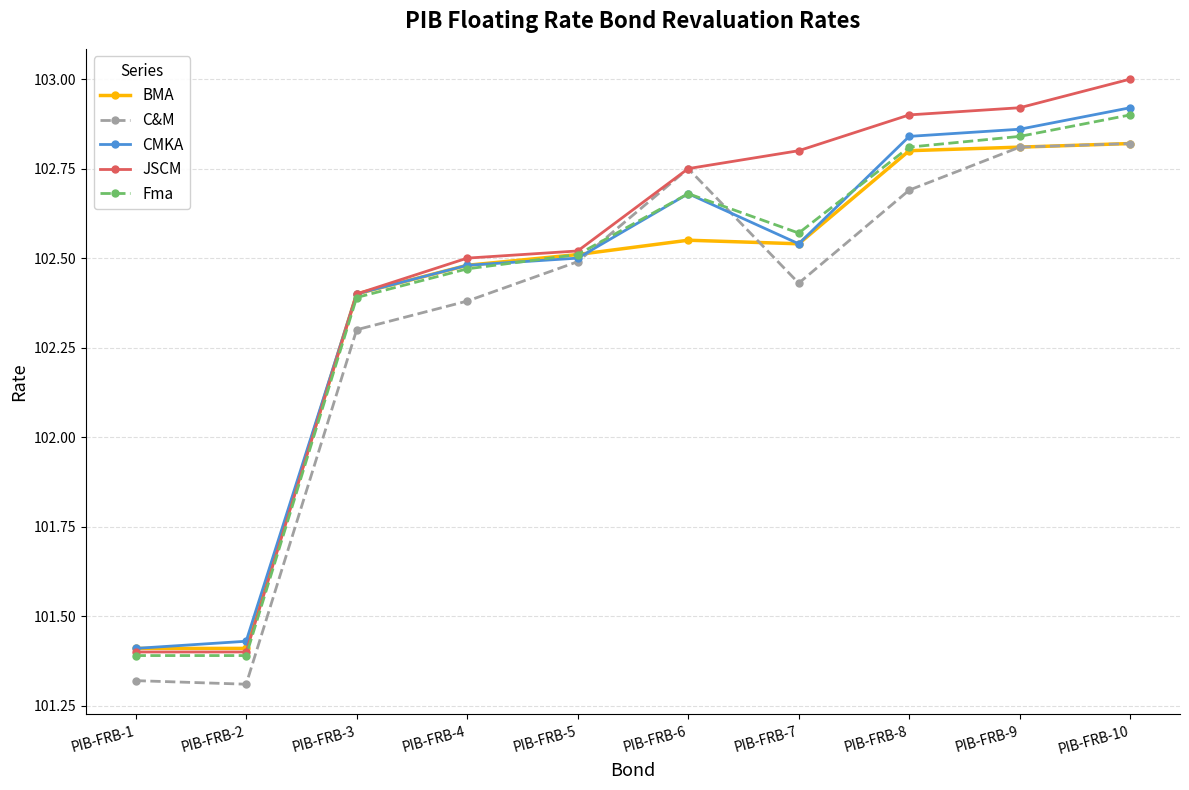

At which category does the chart reach its peak across all series?

PIB-FRB-10